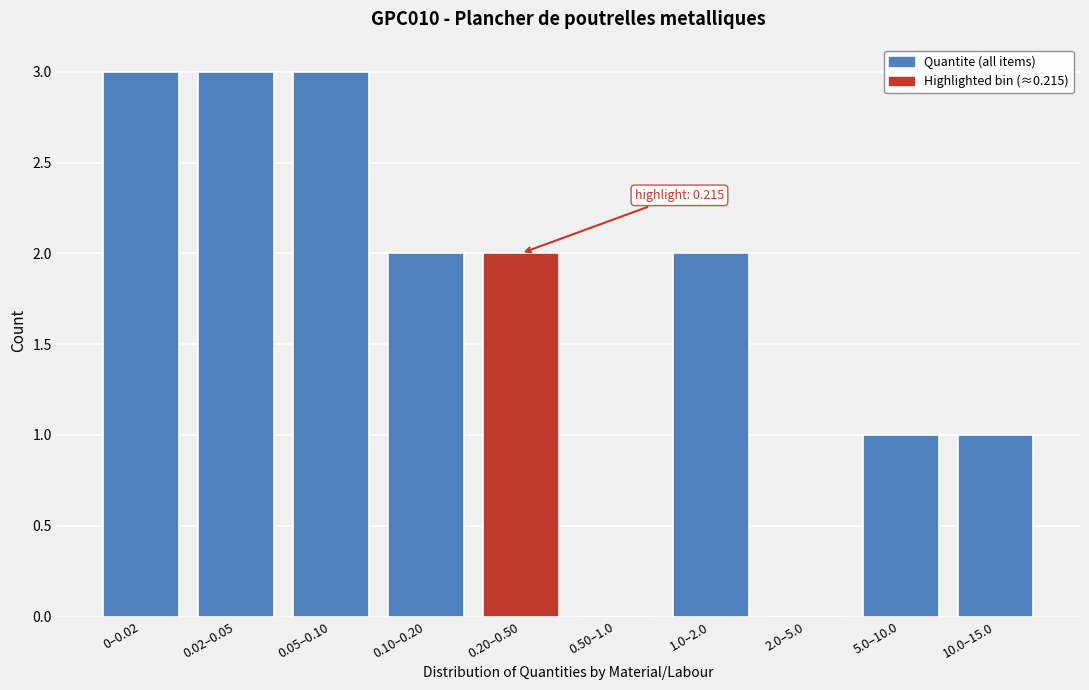

Reading right to left, what are all the values shown in this chart?

10.0–15.0=1	5.0–10.0=1	2.0–5.0=0	1.0–2.0=2	0.50–1.0=0	0.20–0.50=2	0.10–0.20=2	0.05–0.10=3	0.02–0.05=3	0–0.02=3